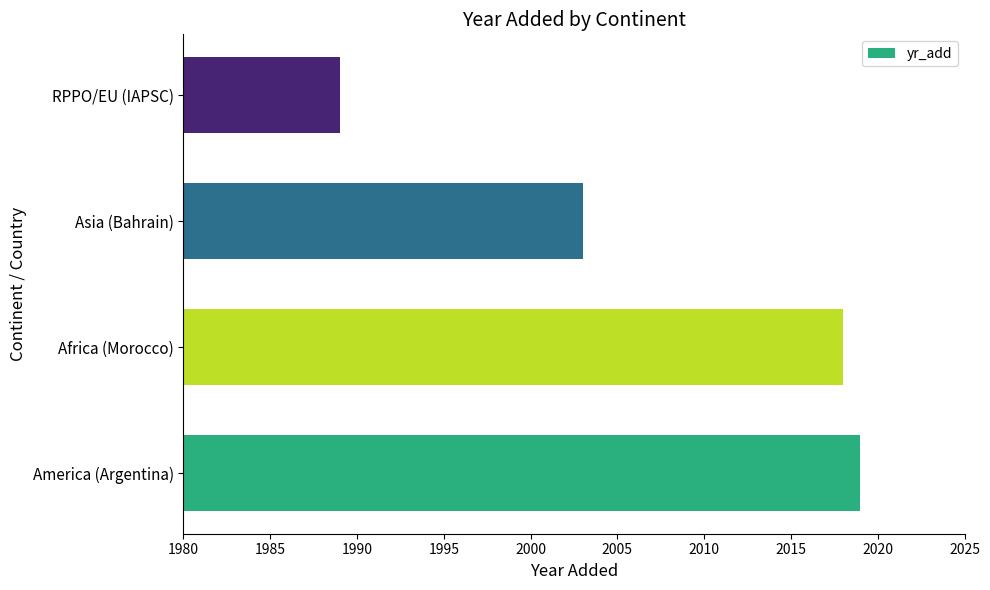

Is it true that the value at RPPO/EU (IAPSC) is 1989?

True